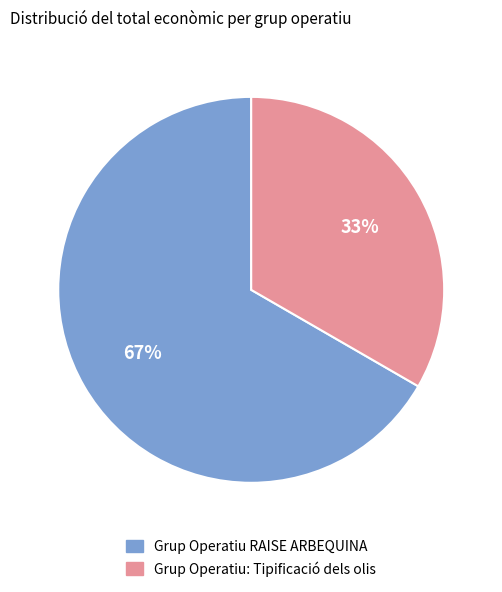

How many slices are in this pie chart?

2